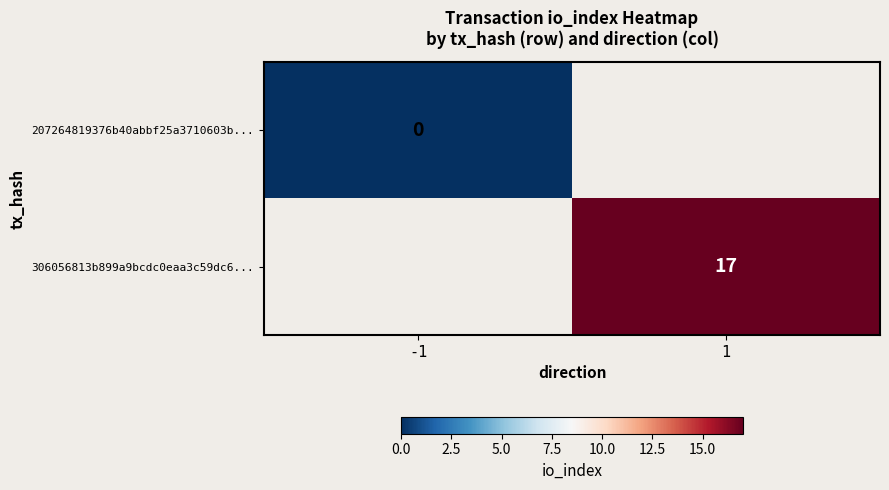

The 306056813b899a9bcdc0eaa3c59dc6... series shows 22 at 1. True or false?

False